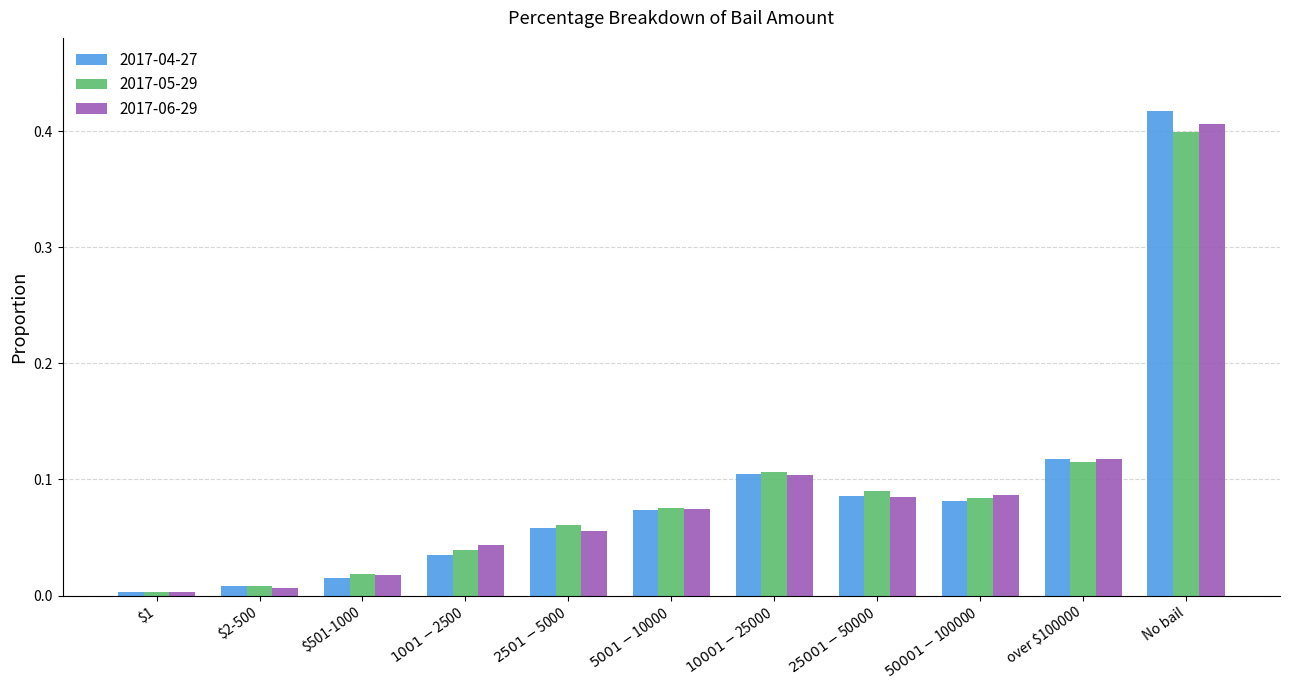

Which category has the highest value in the 2017-04-27 series?

No bail